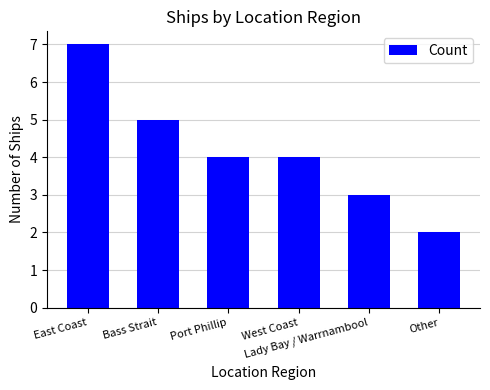

What is the maximum value shown in the chart?

7